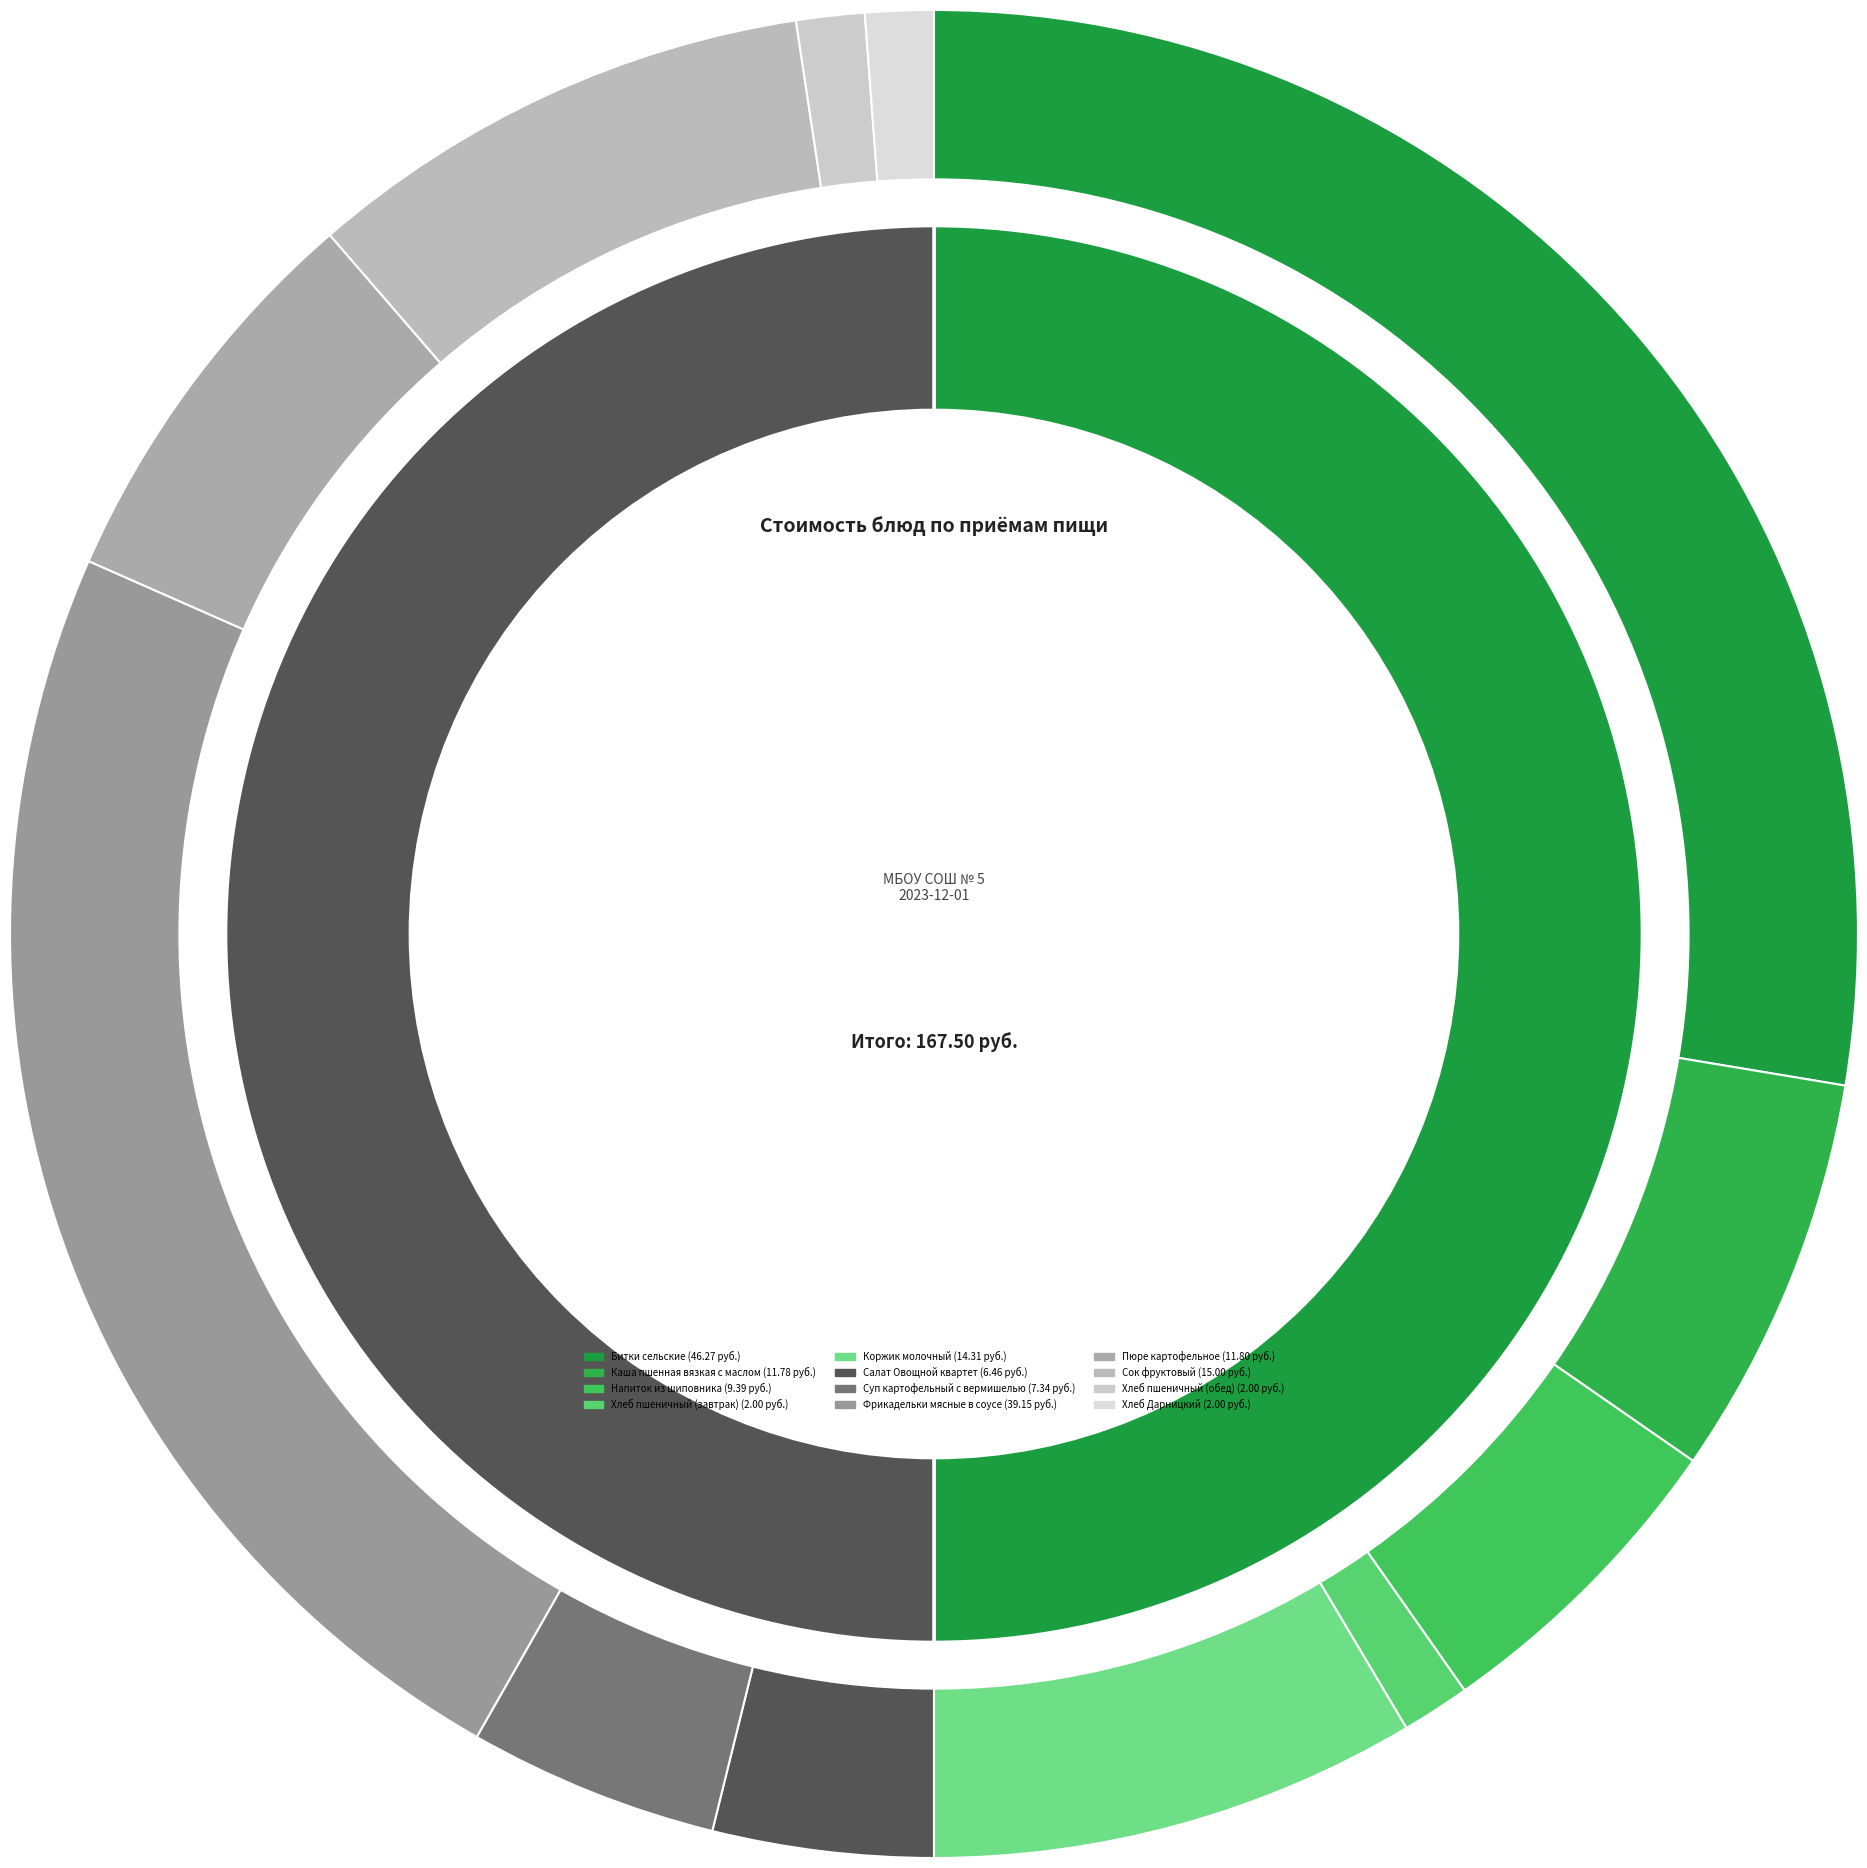

To the nearest percent, what portion does Битки сельские represent?

28%